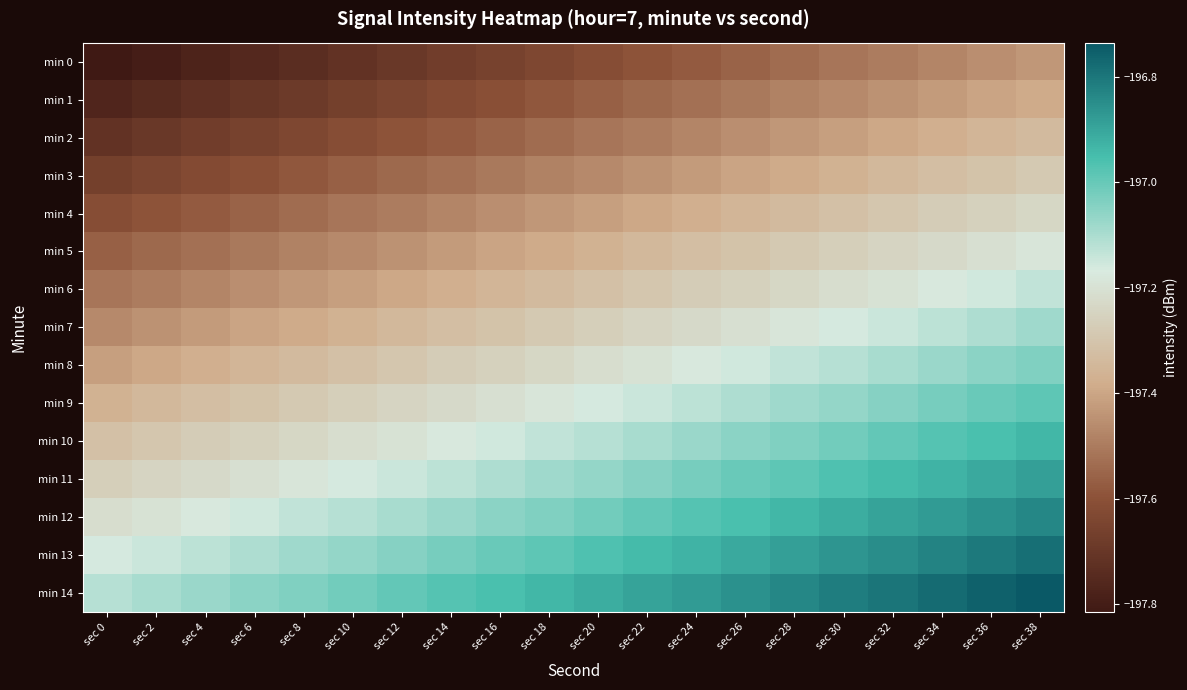

Which has a higher value, sec 32 or sec 34?

sec 34